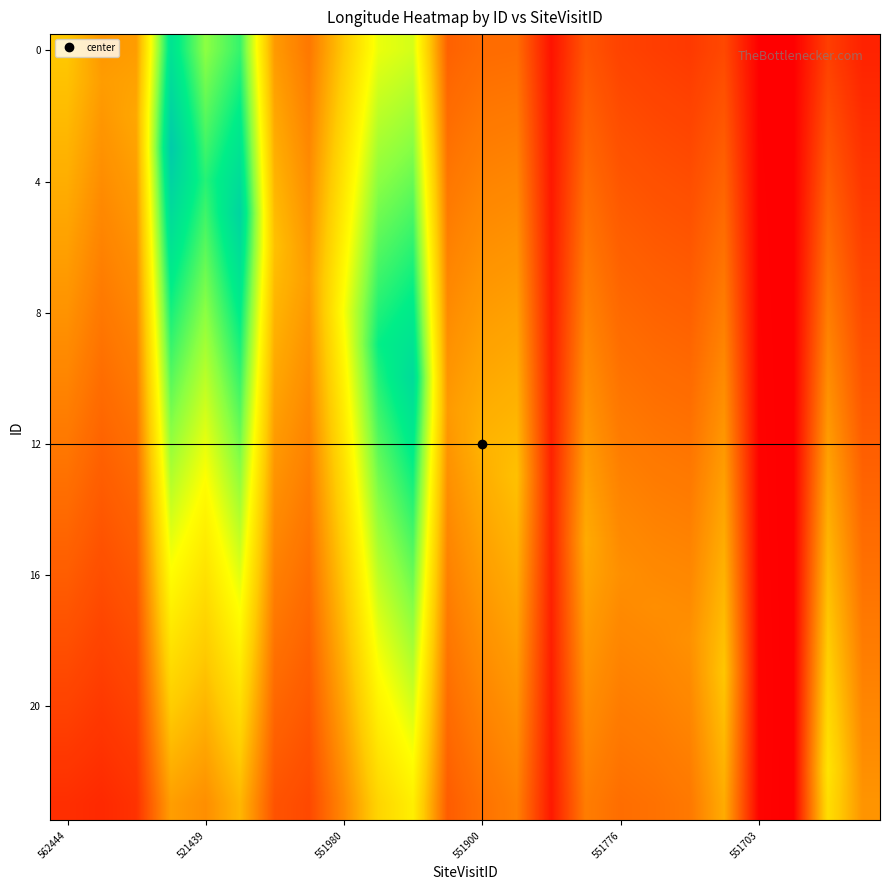

How many distinct data groups are displayed?

24